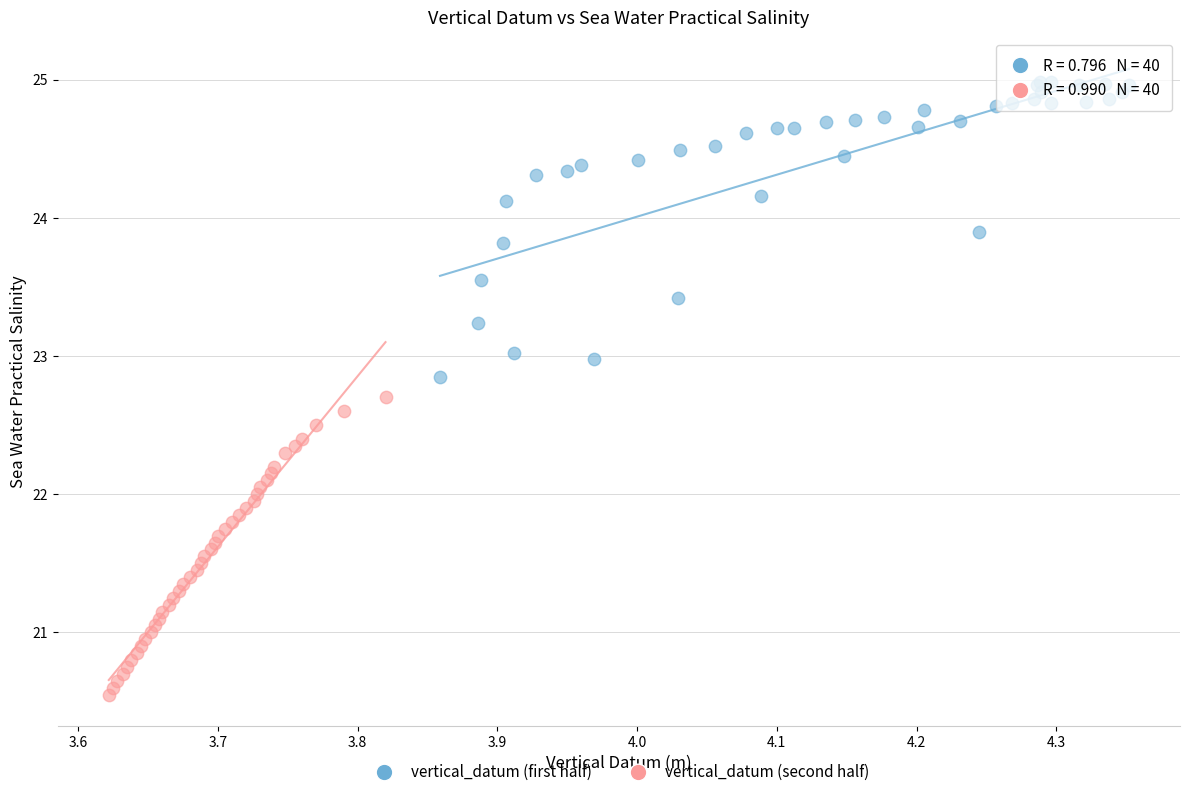

Which series contains the highest Y value?

vertical_datum (first half)